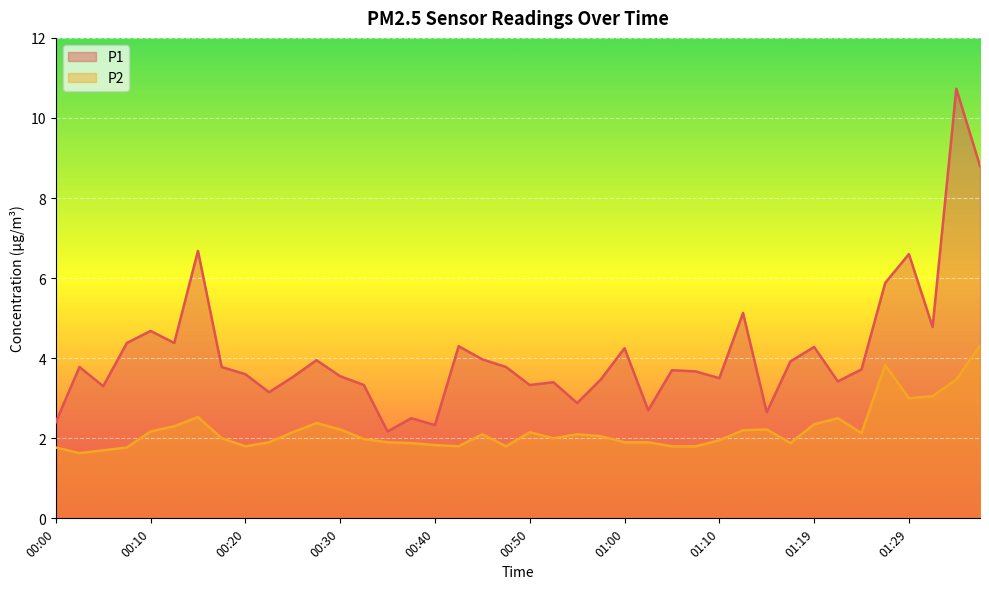

Does the chart display data point markers on the line(s)?

No